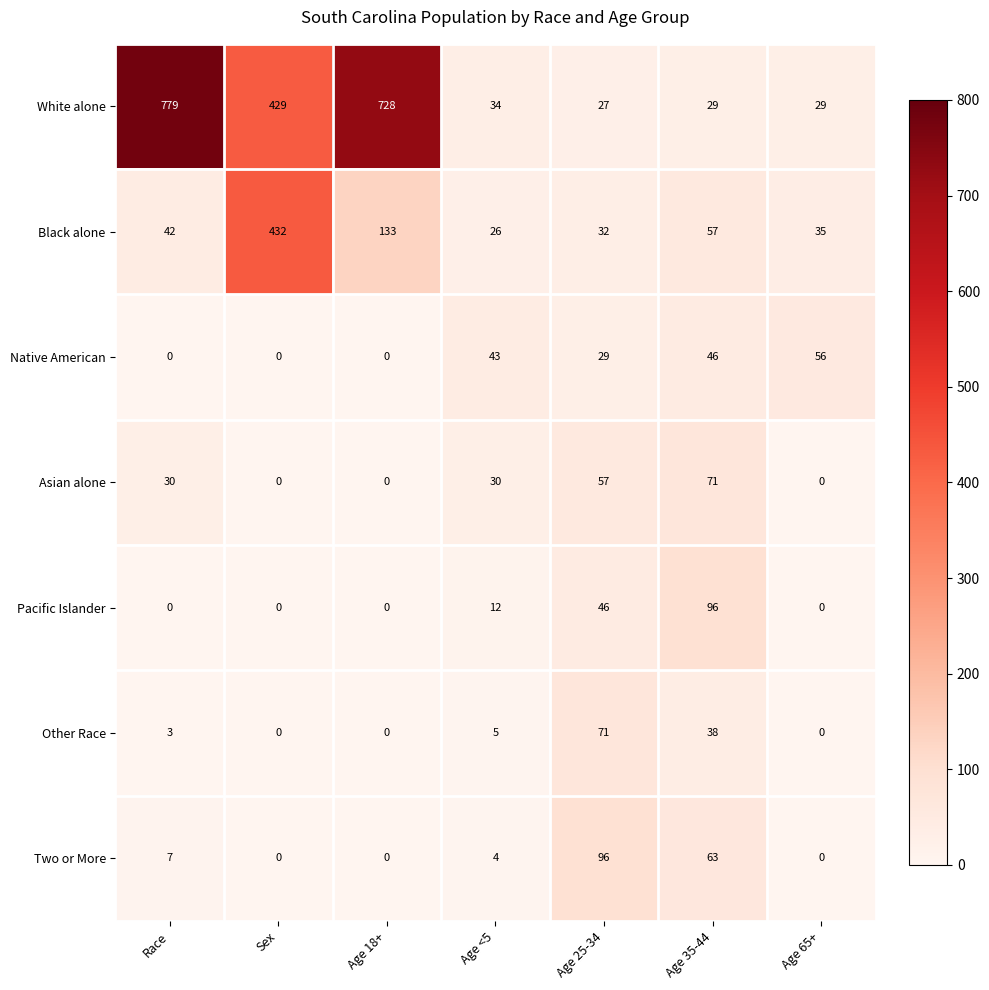

At Age 35-44, list the series in order from smallest to largest.

White alone, Other Race, Native American, Black alone, Two or More, Asian alone, Pacific Islander